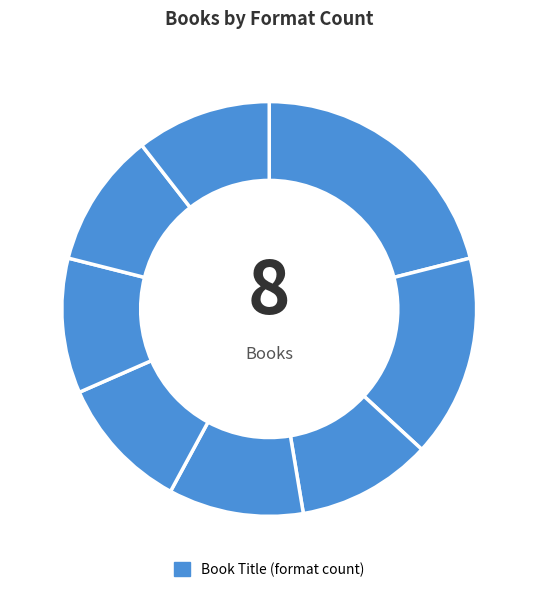

Count the number of slices in the pie.

8